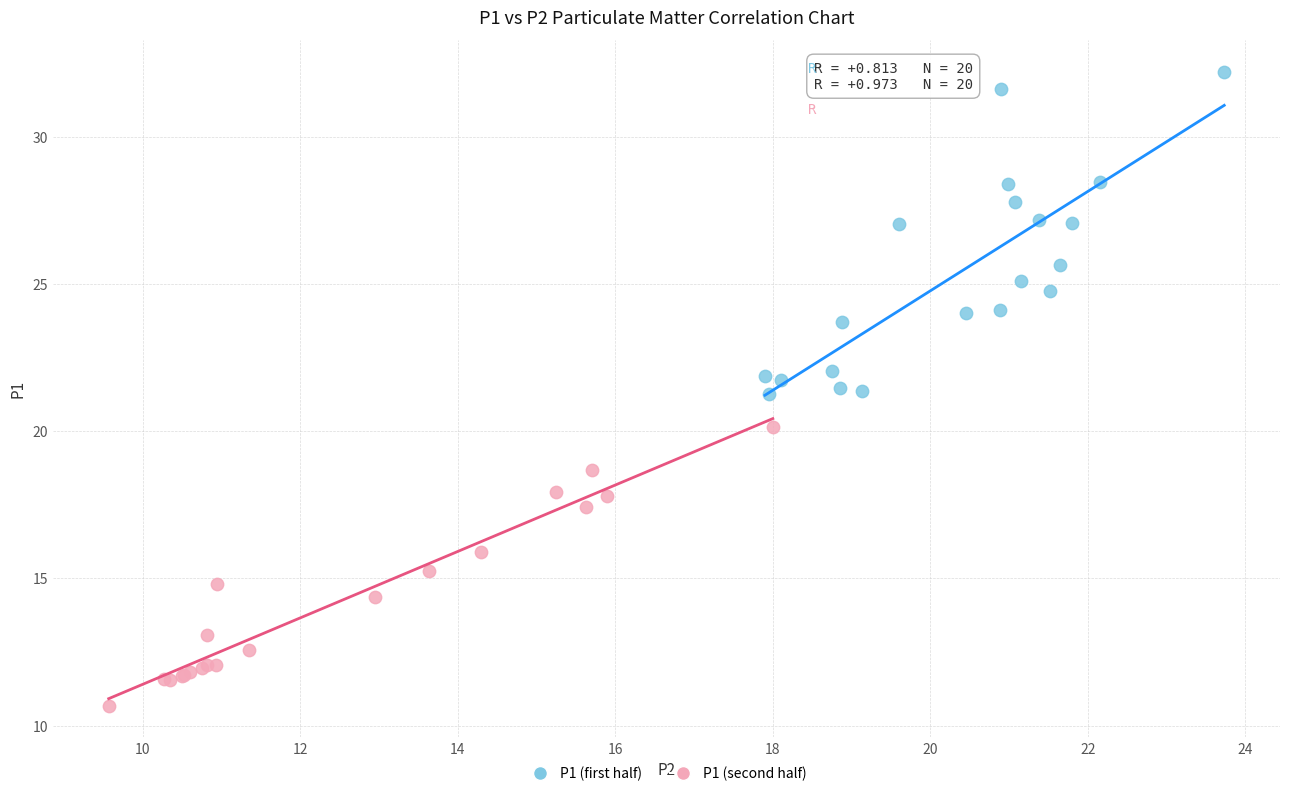

What are all the series names shown in the legend?

P1 (first half), P1 (second half)